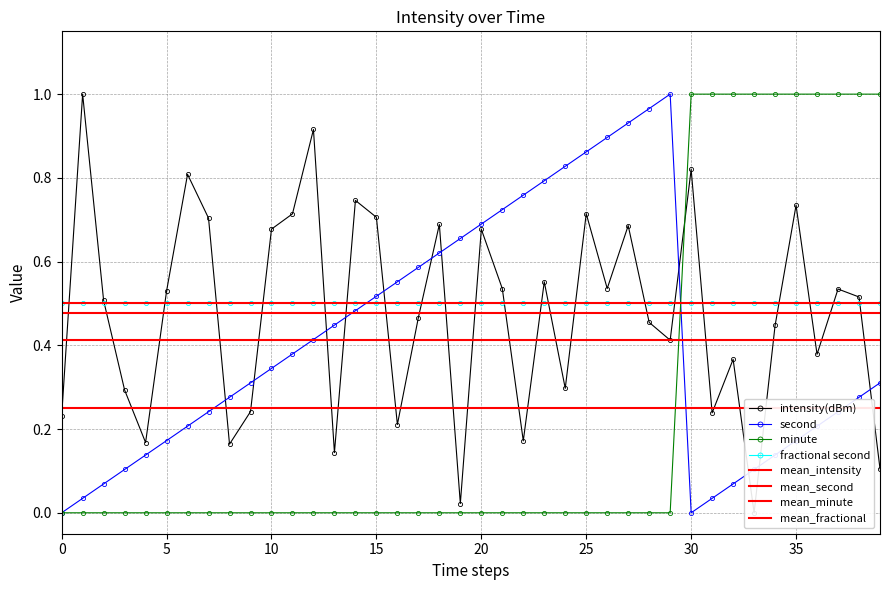

The value of intensity(dBm) at 21 is 0.5. True or false?

True